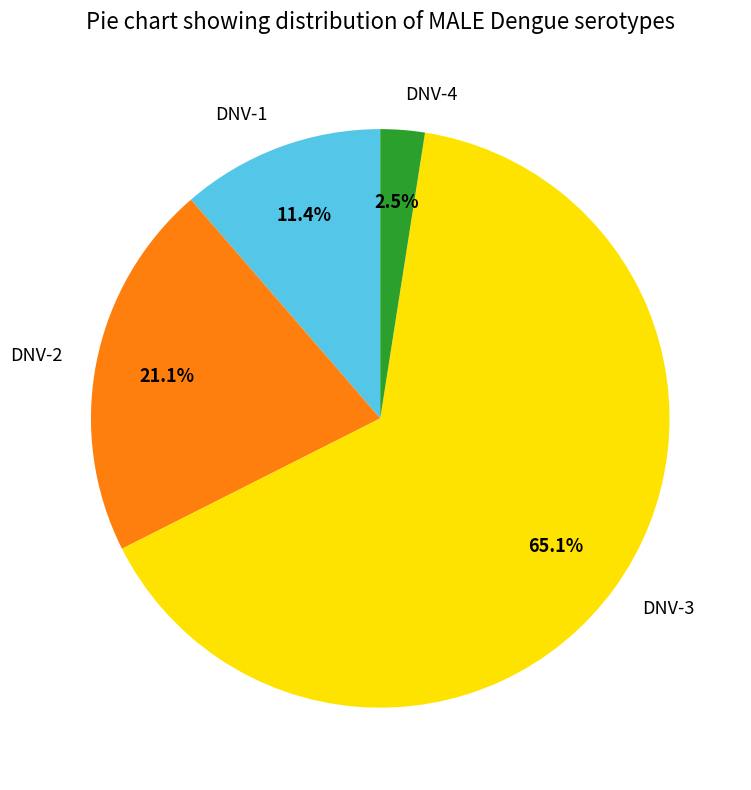

Is DNV-3 the majority of the pie?

Yes